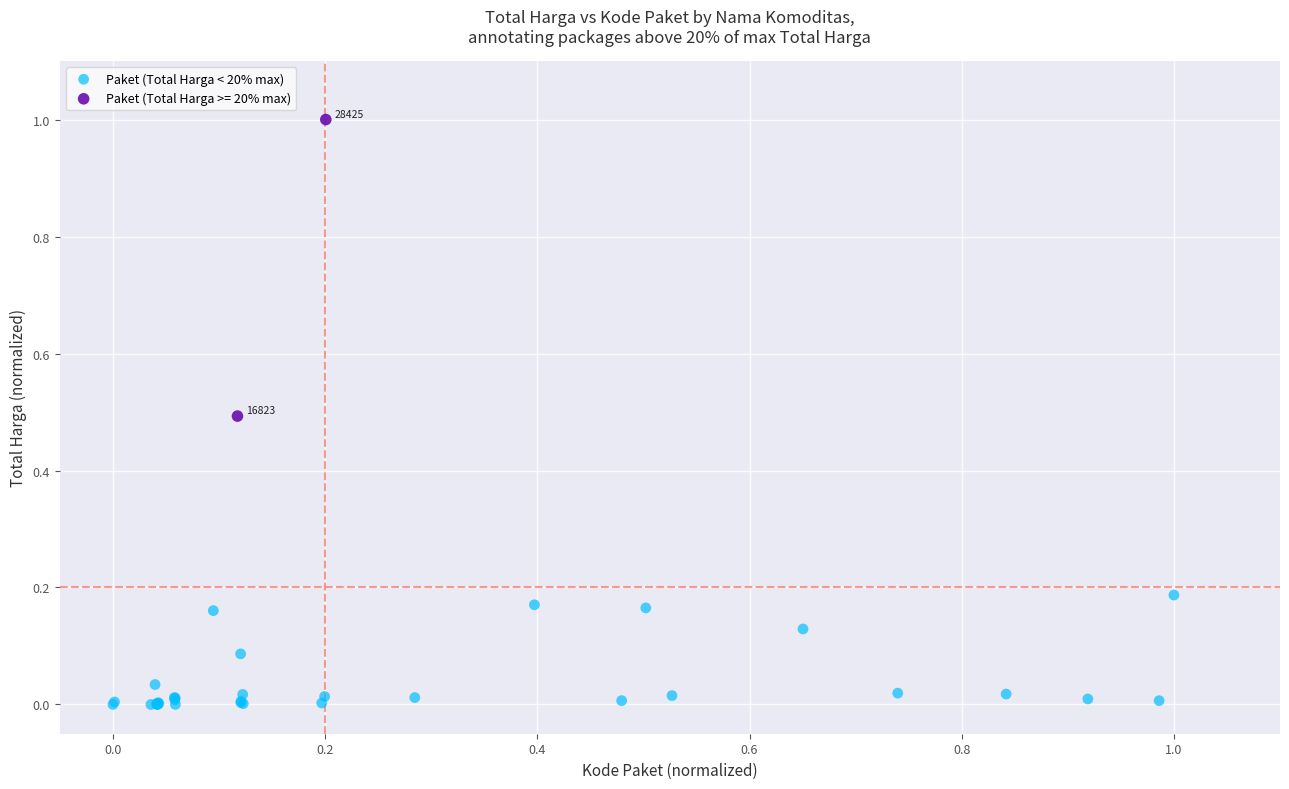

What are all the series names shown in the legend?

Paket (Total Harga < 20% max), Paket (Total Harga >= 20% max)